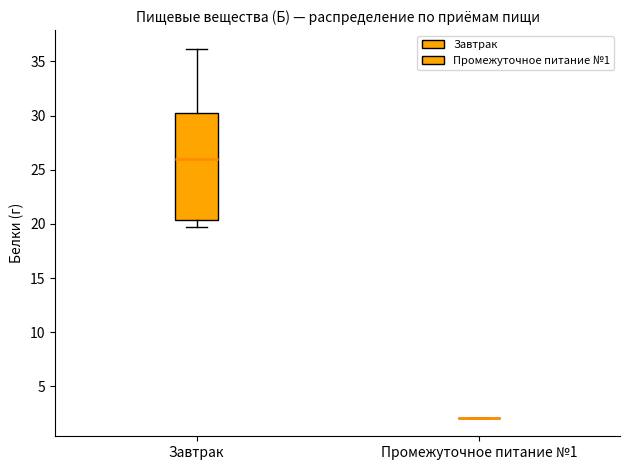

Reading left to right, read every box against the y-axis: the position of its median line, the range the box covers, and the ends of its whiskers. The values are not printed on the chart, so give them approximately, as read against the axis.

Завтрак: median 26.0, box 20.5 to 30.0, whiskers 20.0 to 36.0
Промежуточное питание №1: box collapsed to a line at 2.0, whiskers 2.0 to 2.0